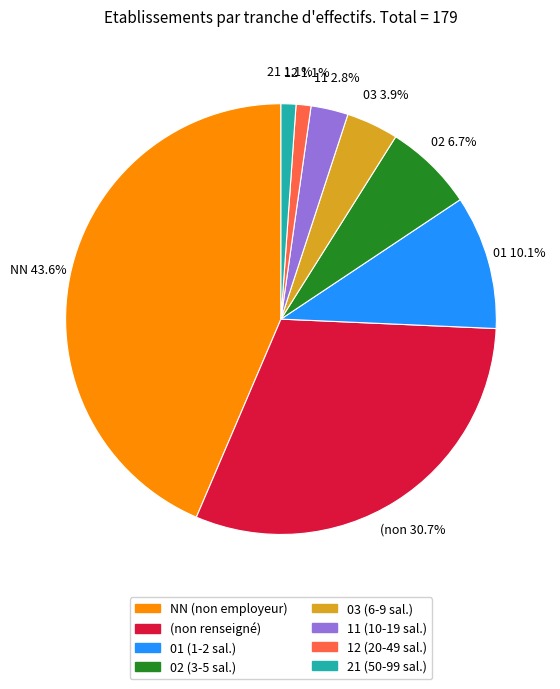

Between 02 (3-5 sal.) and 12 (20-49 sal.), which is larger?

02 (3-5 sal.)